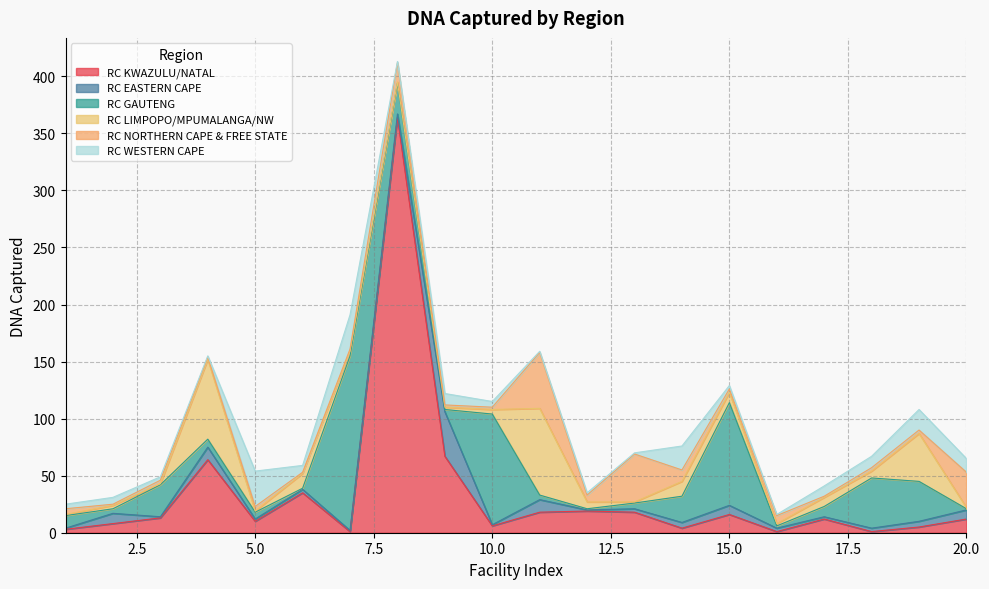

At which category does RC NORTHERN CAPE & FREE STATE reach its first local valley?

2